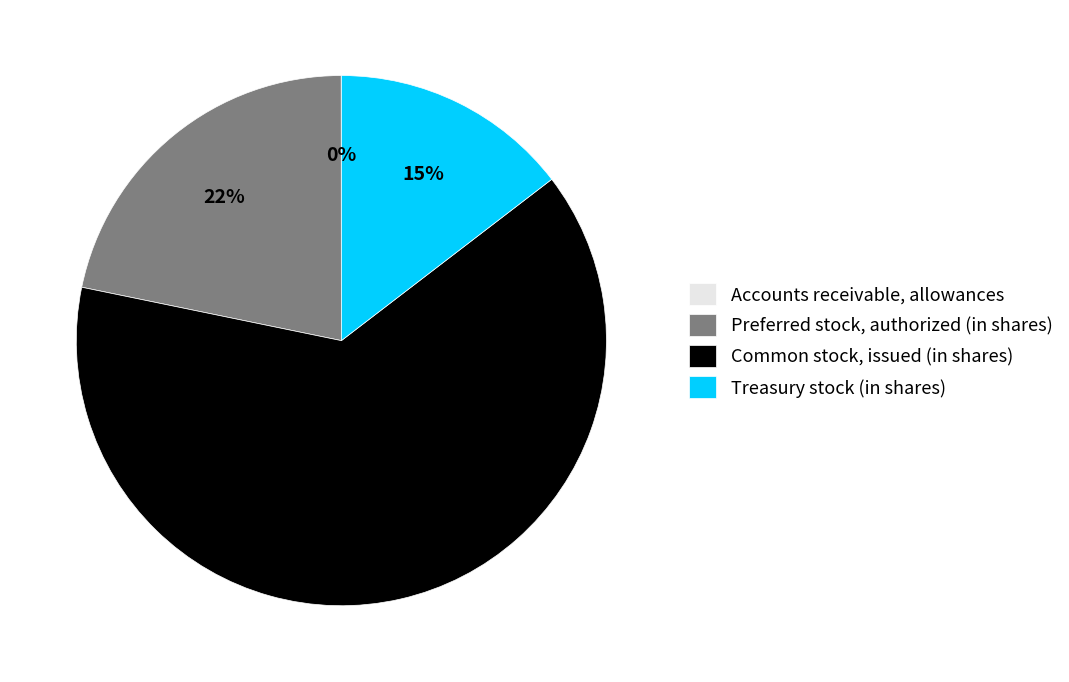

Does Preferred stock, authorized (in shares) account for over 50% of the chart?

No